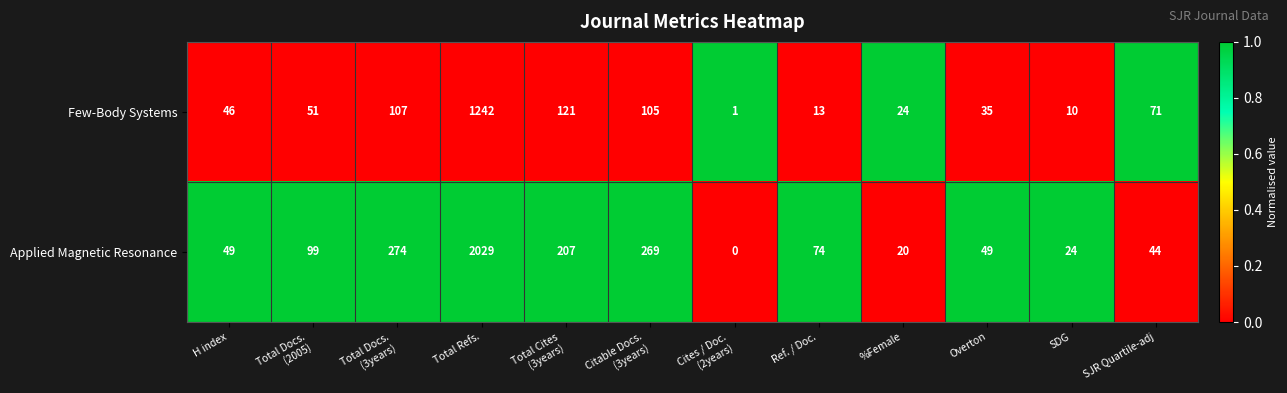

Read the Applied Magnetic Resonance value at %Female, to the nearest 10.

20